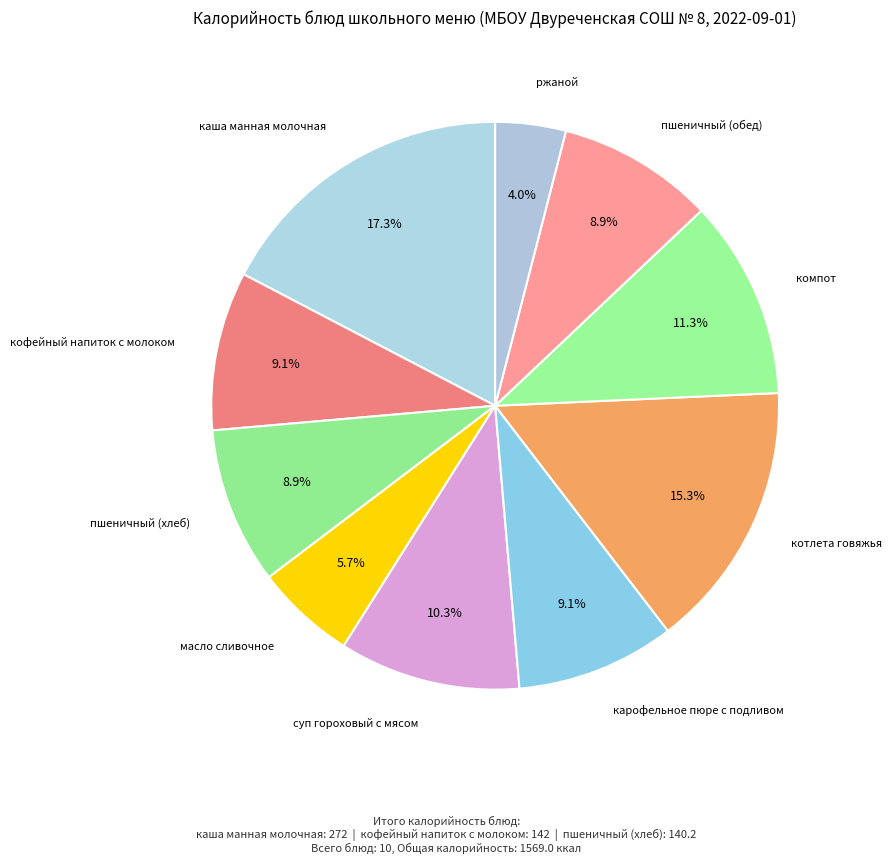

Is there any slice that represents more than half of the pie?

No